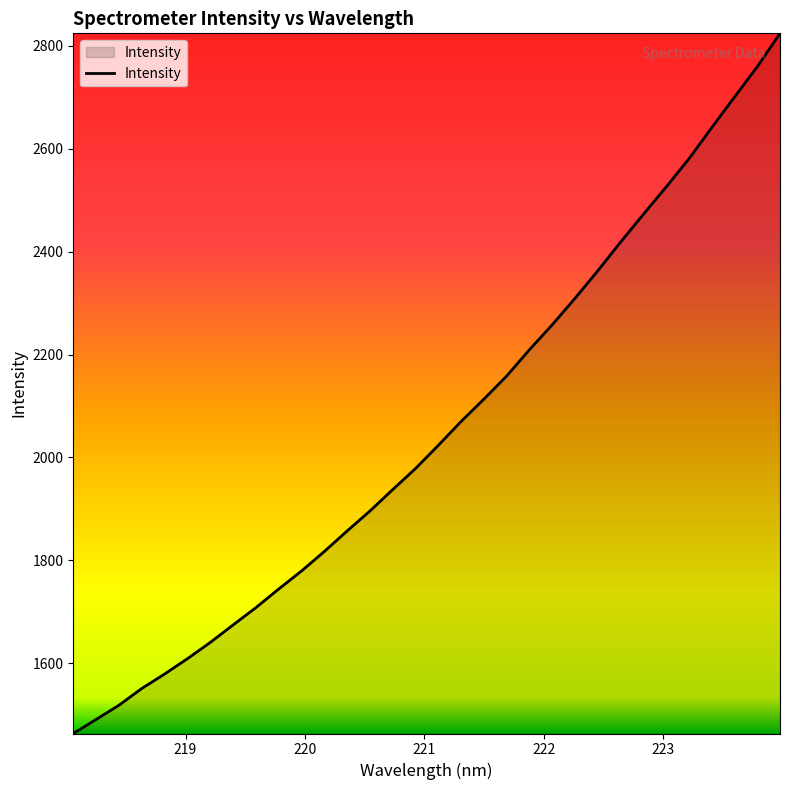

What is the smallest value displayed?

1463.5